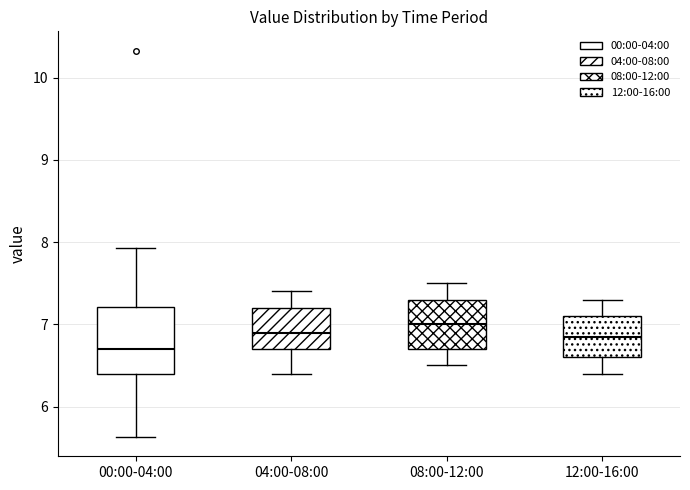

Comparing the boxes themselves (not the whiskers), which one is the tallest?

00:00-04:00